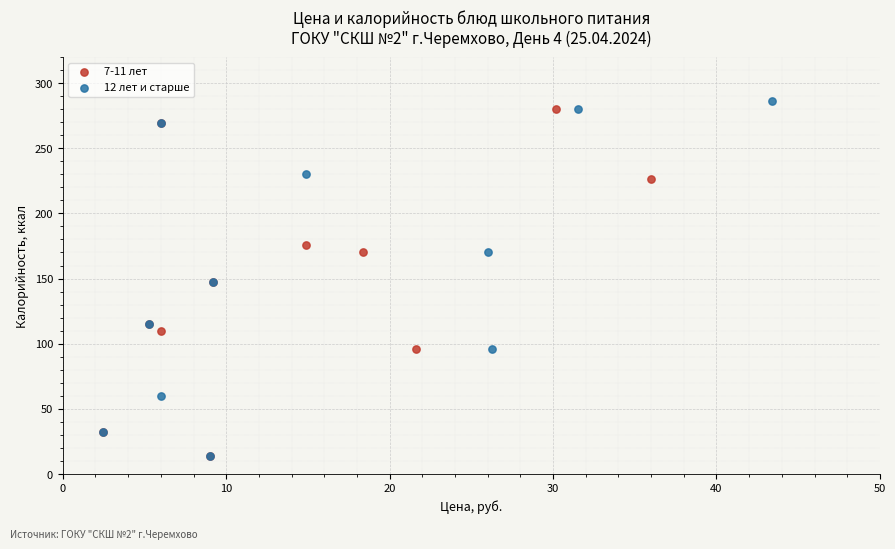

Which series has the largest Y range (max minus min)?

12 лет и старше